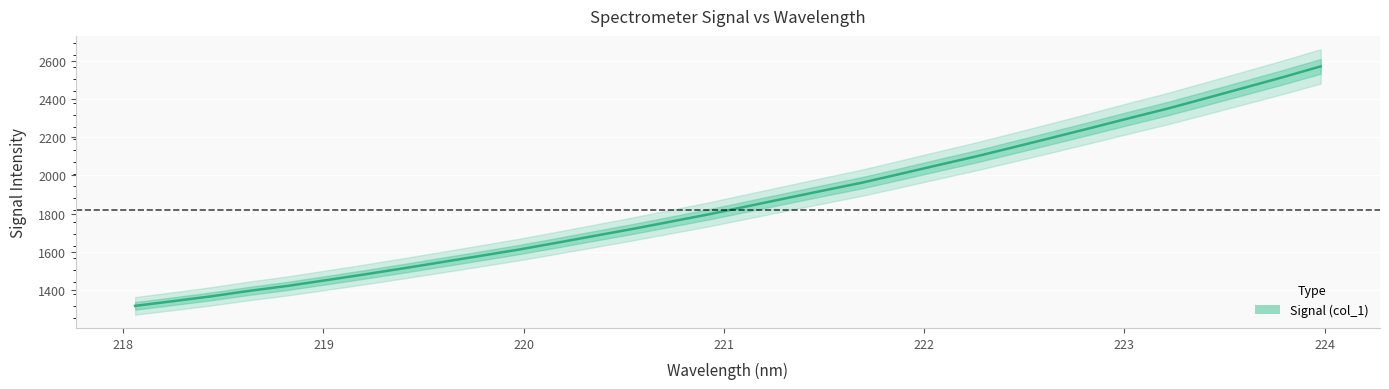

Reading right to left, transcribe all the data shown in this chart.

2570.1	2512.9	2458.1	2403.6	2349.6	2299.7	2248.7	2198.5	2149.0	2100.0	2054.2	2007.6	1961.8	1921.0	1879.7	1838.2	1796.4	1758.0	1719.6	1683.2	1646.6	1610.9	1578.0	1545.5	1513.2	1482.0	1451.9	1422.1	1396.2	1367.4	1341.9	1317.2